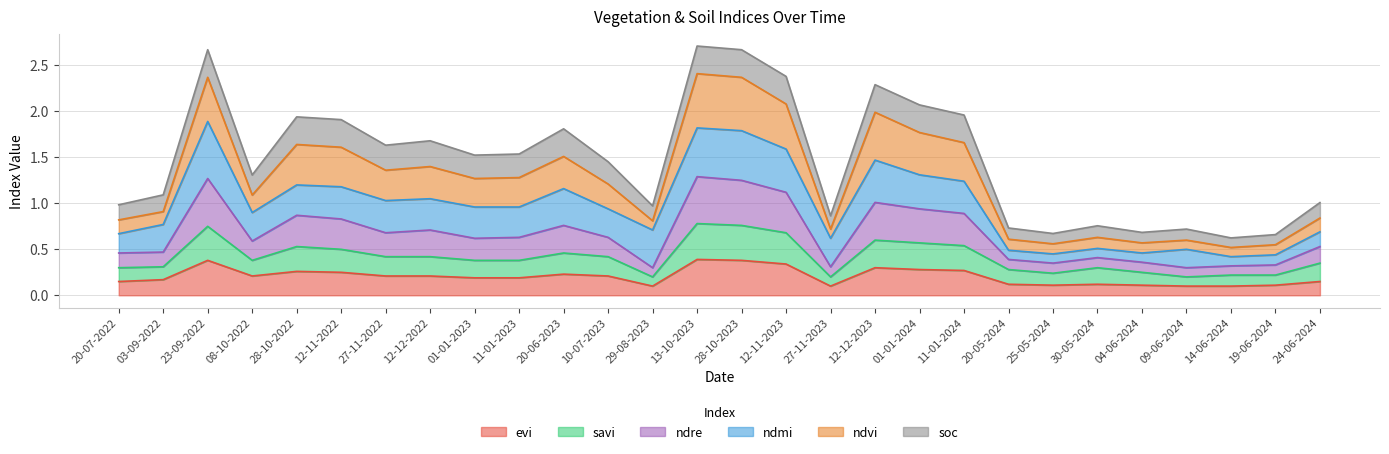

How many interior local valleys does the savi series have?

5